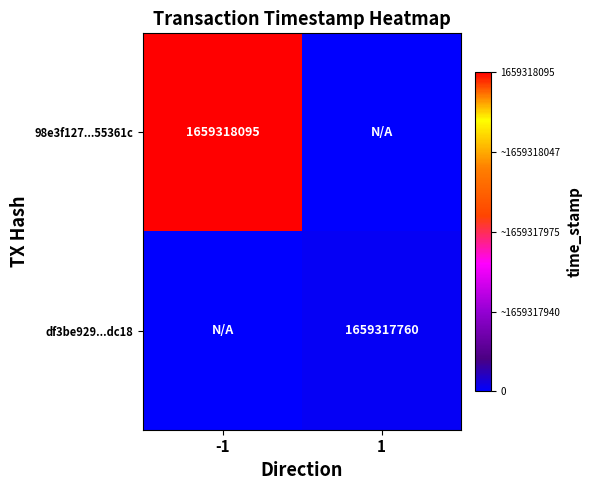

The value of 98e3f127...55361c at -1 is 2509316425. True or false?

False